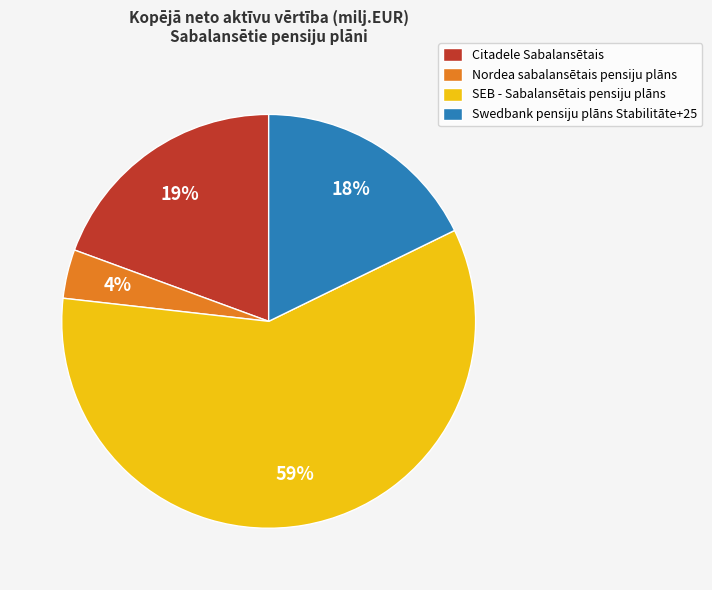

To the nearest percent, what portion does Nordea sabalansētais pensiju plāns represent?

4%